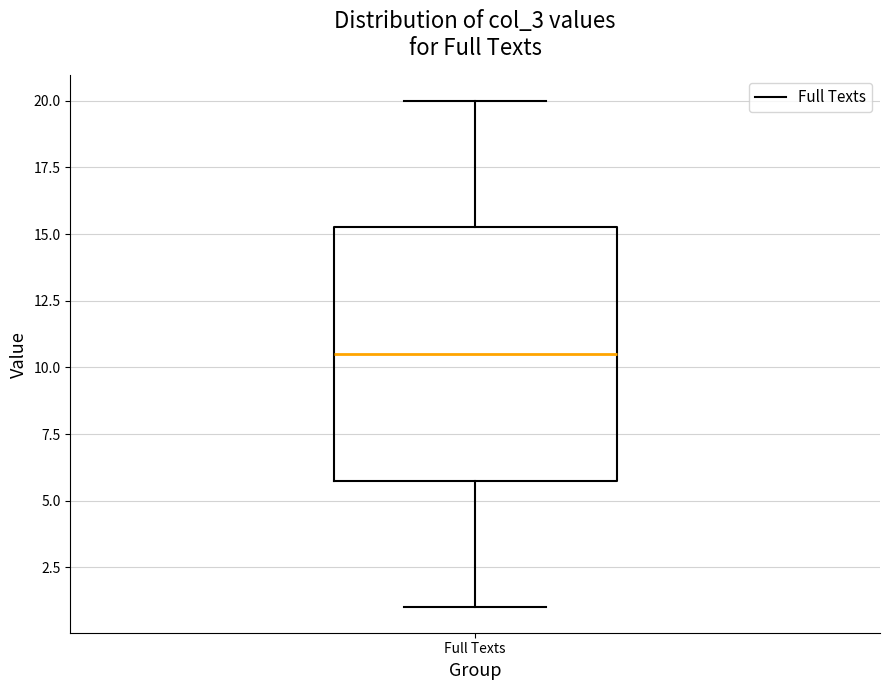

Read this box plot against the y-axis: the position of the median line, the range covered by the box, and the ends of both whiskers. The values are not printed on the chart, so give them approximately, as read against the axis.

median 10.5, box 6.0 to 15.5, whiskers 1.0 to 20.0